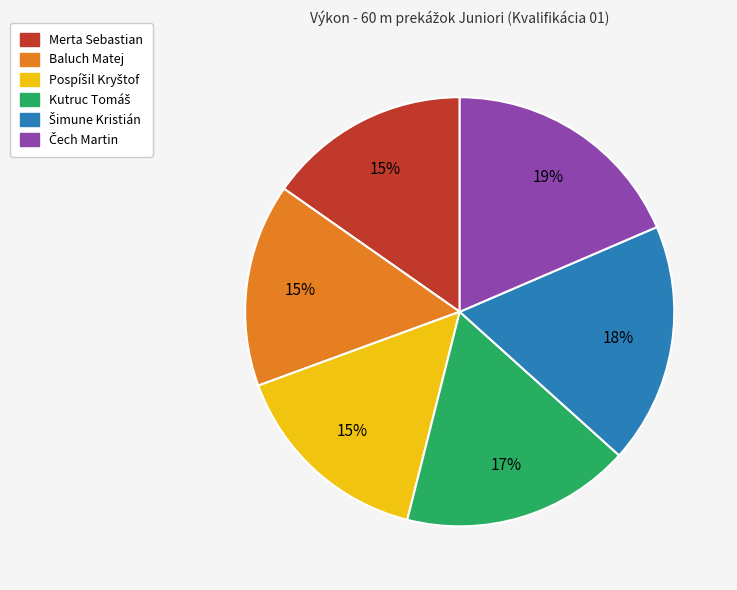

To the nearest percent, what is the average slice percentage?

17%